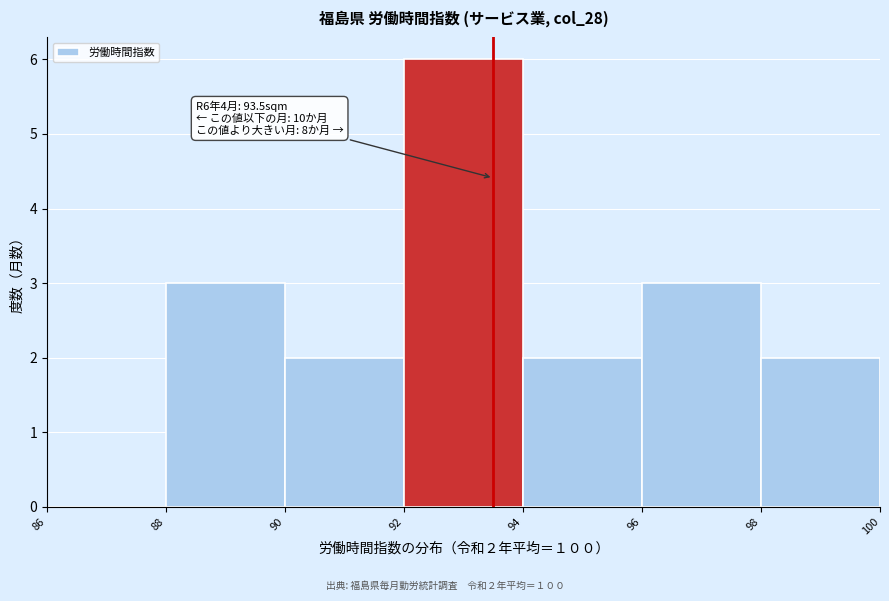

Which range on the x-axis has the tallest bar?

92 to 94